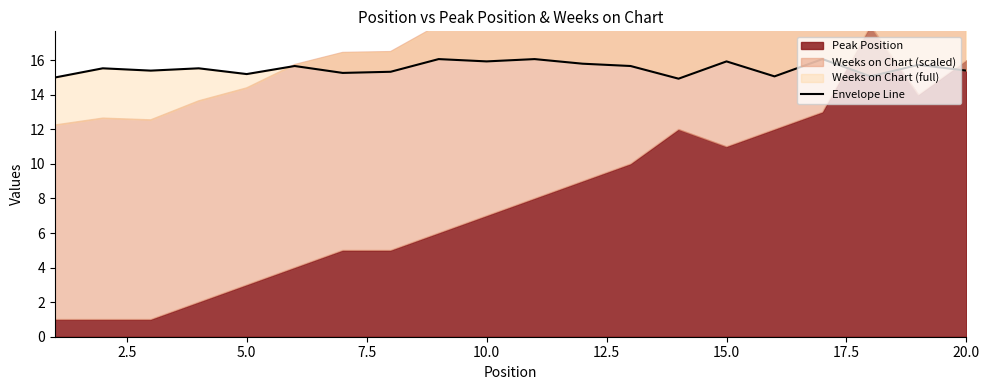

The value at 13 is 8.3. True or false?

False